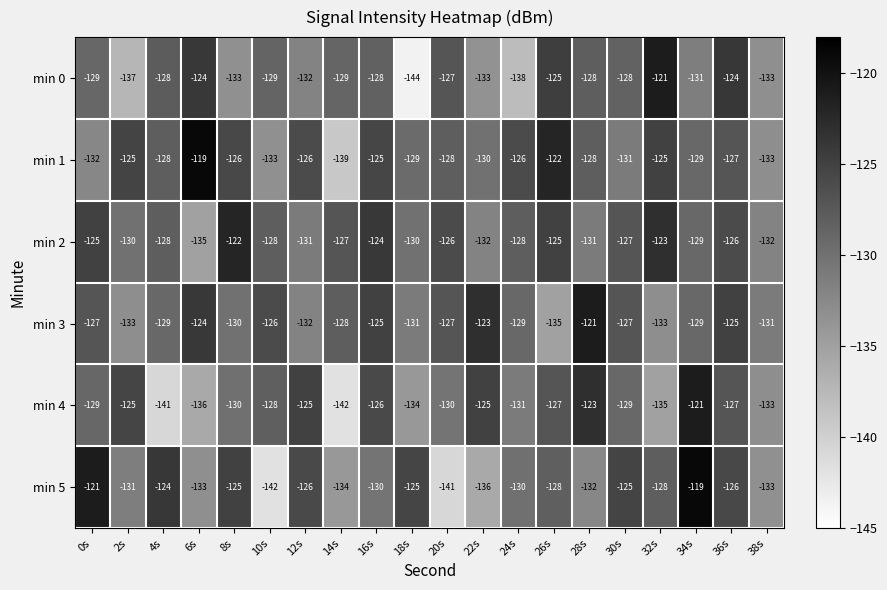

Count the number of categories in the chart.

20